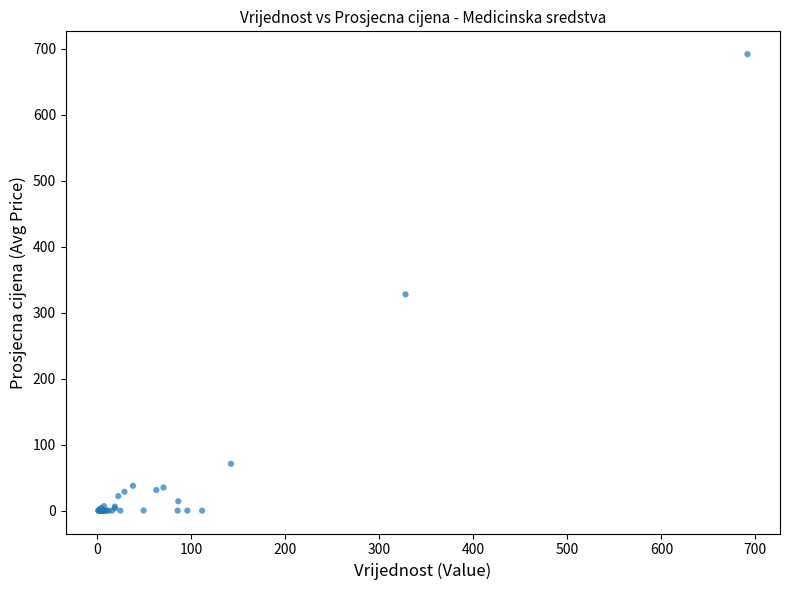

What Y value in the scatter plot is closest to 345?

327.7